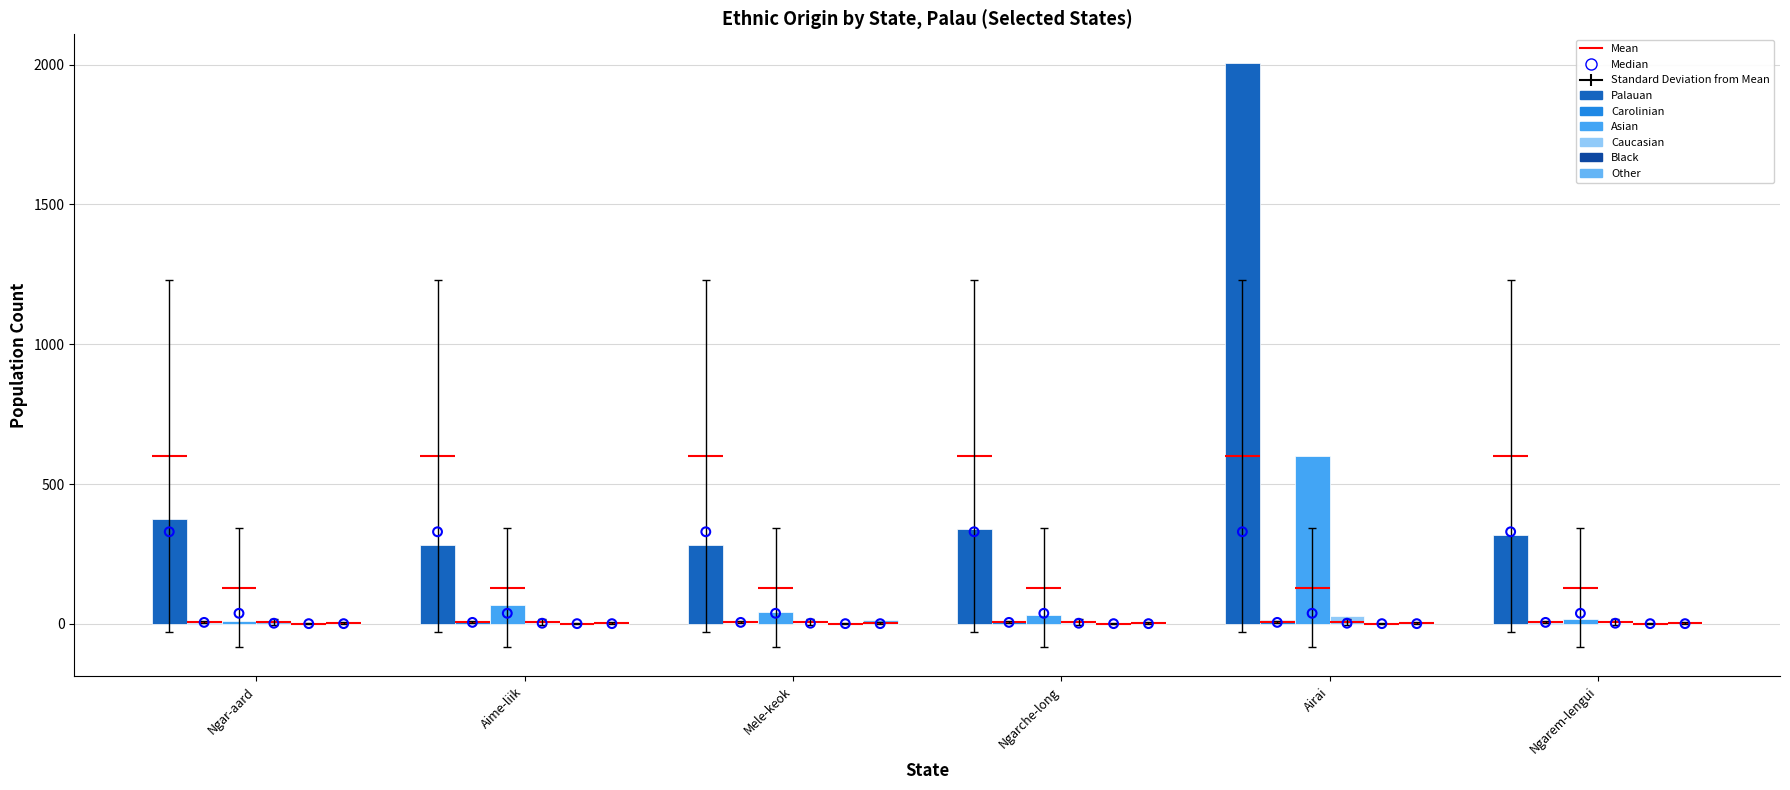

What are all the series names shown in the legend?

Palauan, Carolinian, Asian, Caucasian, Black, Other